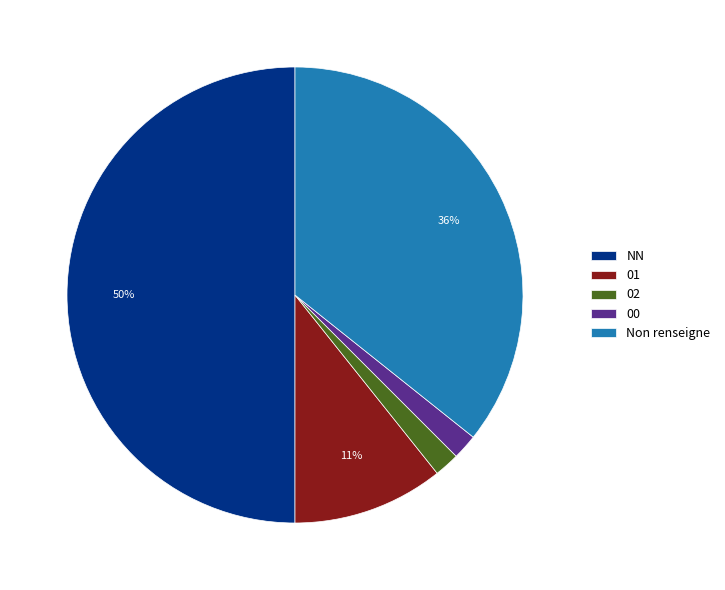

Combined, do 02 and 00 account for over 50%?

No